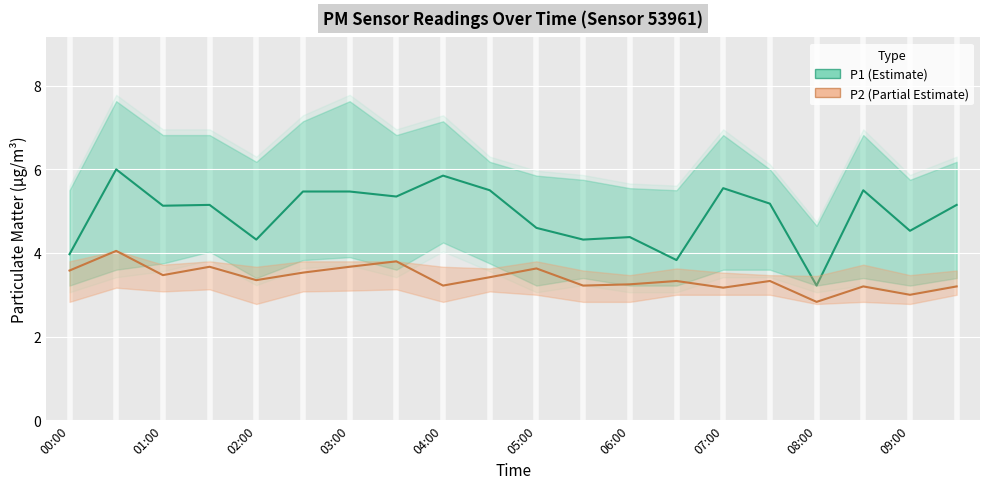

At how many categories does at least one series exceed 5?

12